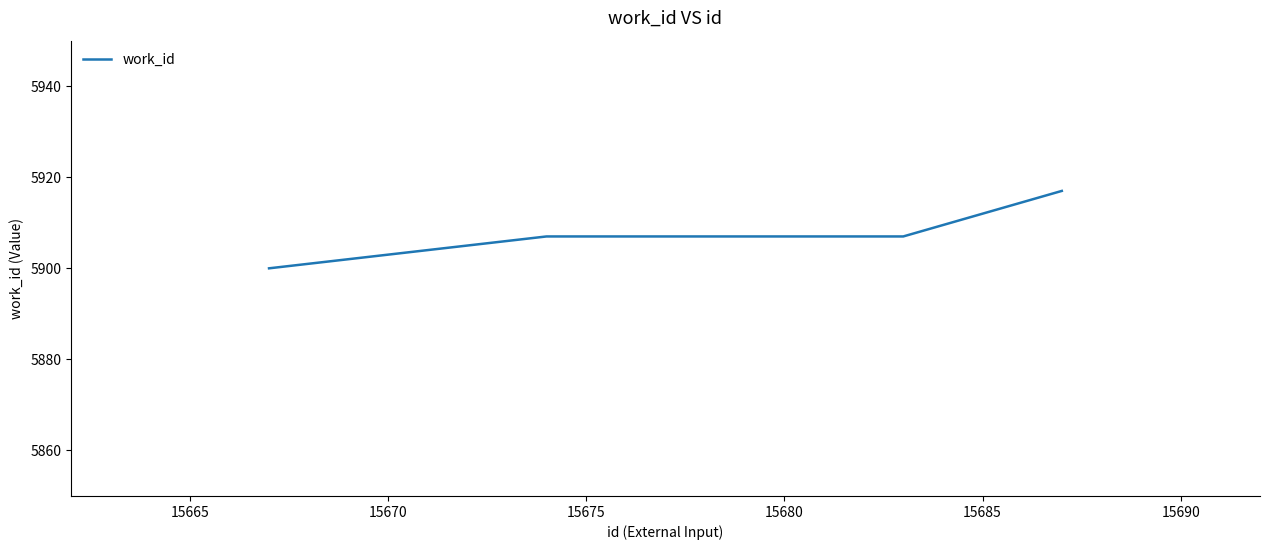

What is the maximum value shown in the chart?

5917